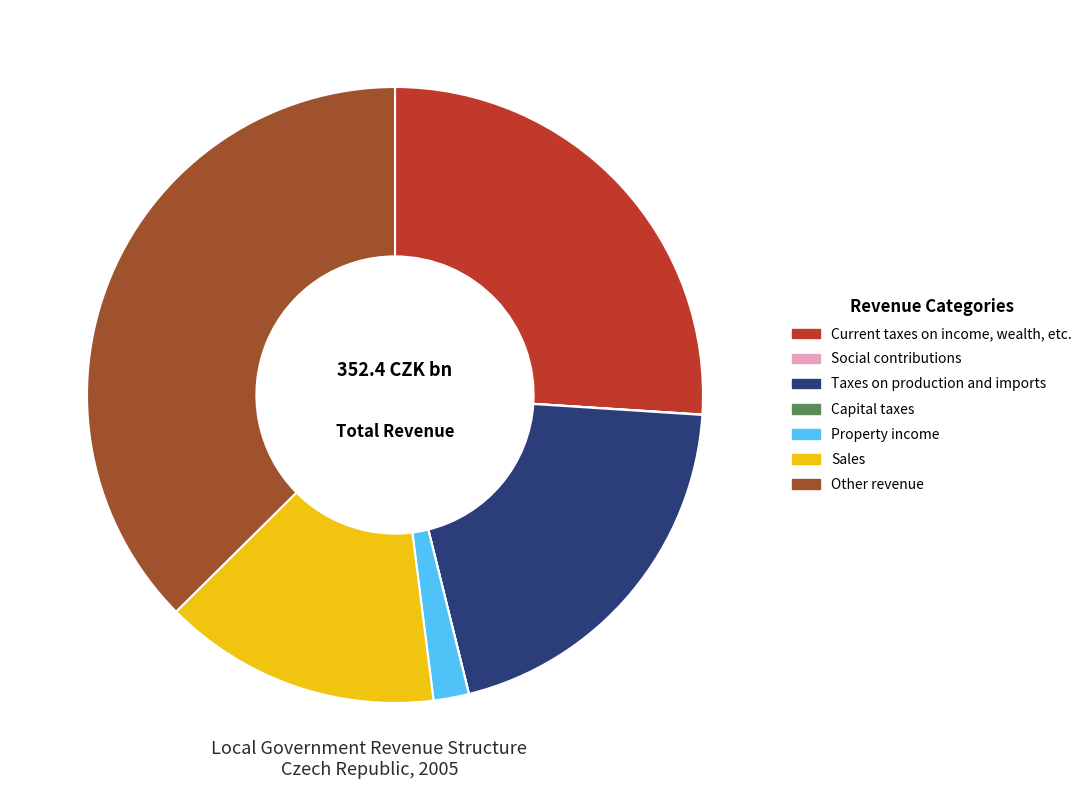

The Taxes on production and imports slice represents 10% of the pie. True or false?

False